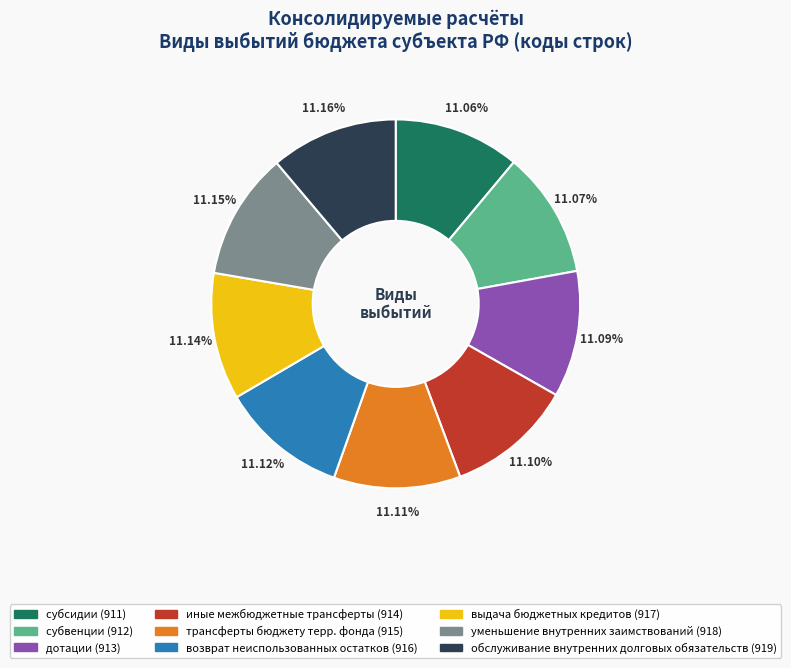

To the nearest percent, what is the average slice percentage?

11%